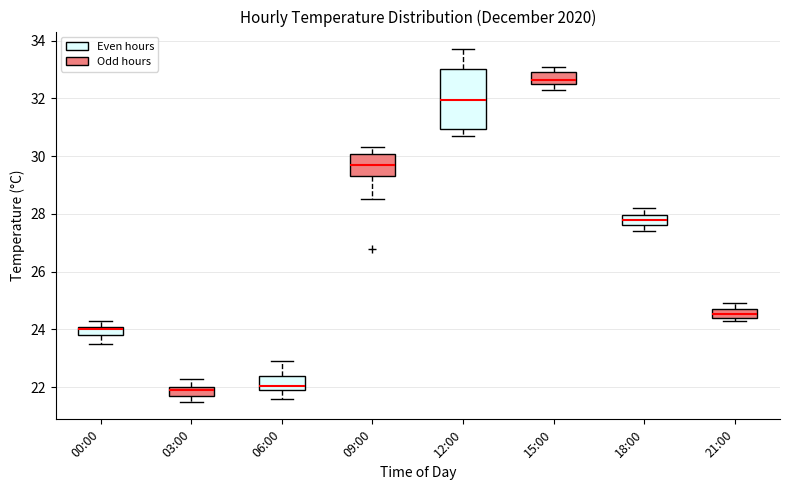

Reading left to right, read every box against the y-axis: the position of its median line, the range the box covers, and the ends of its whiskers. The values are not printed on the chart, so give them approximately, as read against the axis.

00:00: median 24.0, box 23.8 to 24.2, whiskers 23.6 to 24.4
03:00: median 22.0 (just below the box's upper edge), box 21.8 to 22.0, whiskers 21.6 to 22.4
06:00: median 22.0 (just above the box's lower edge), box 22.0 to 22.4, whiskers 21.6 to 23.0
09:00: median 29.8, box 29.4 to 30.0, whiskers 28.6 to 30.4
12:00: median 32.0, box 31.0 to 33.0, whiskers 30.8 to 33.8
15:00: median 32.6 (inside the box), box 32.6 to 33.0, whiskers 32.4 to 33.2
18:00: median 27.8, box 27.6 to 28.0, whiskers 27.4 to 28.2
21:00: median 24.6, box 24.4 to 24.8, whiskers 24.4 (just below the box's lower edge) to 25.0